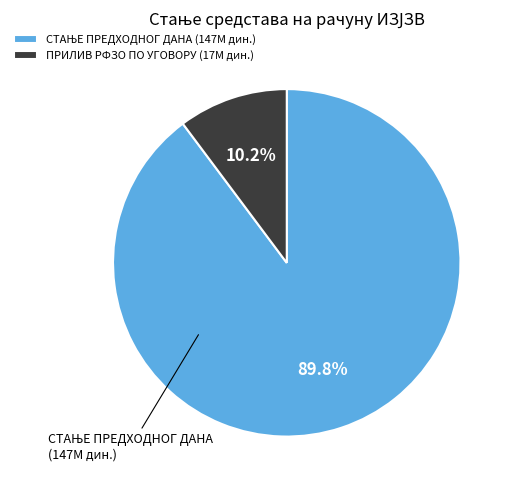

Which slice is the smallest?

ПРИЛИВ РФЗО ПО УГОВОРУ (17M дин.)